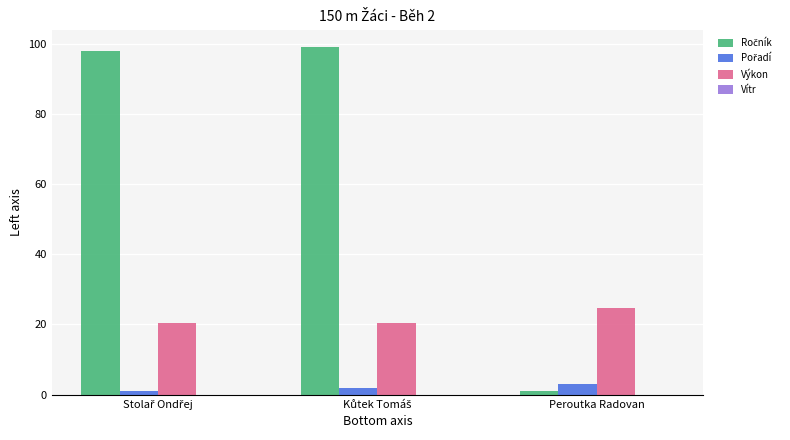

How many distinct data groups are displayed?

3